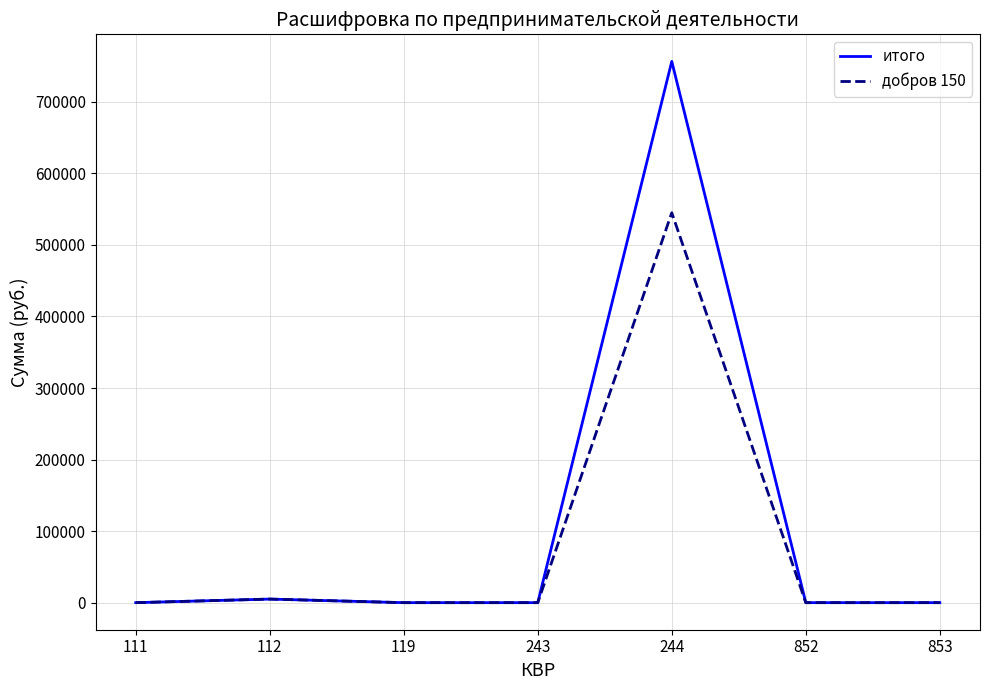

Is it true that добров 150 equals 0.0 at 119?

True